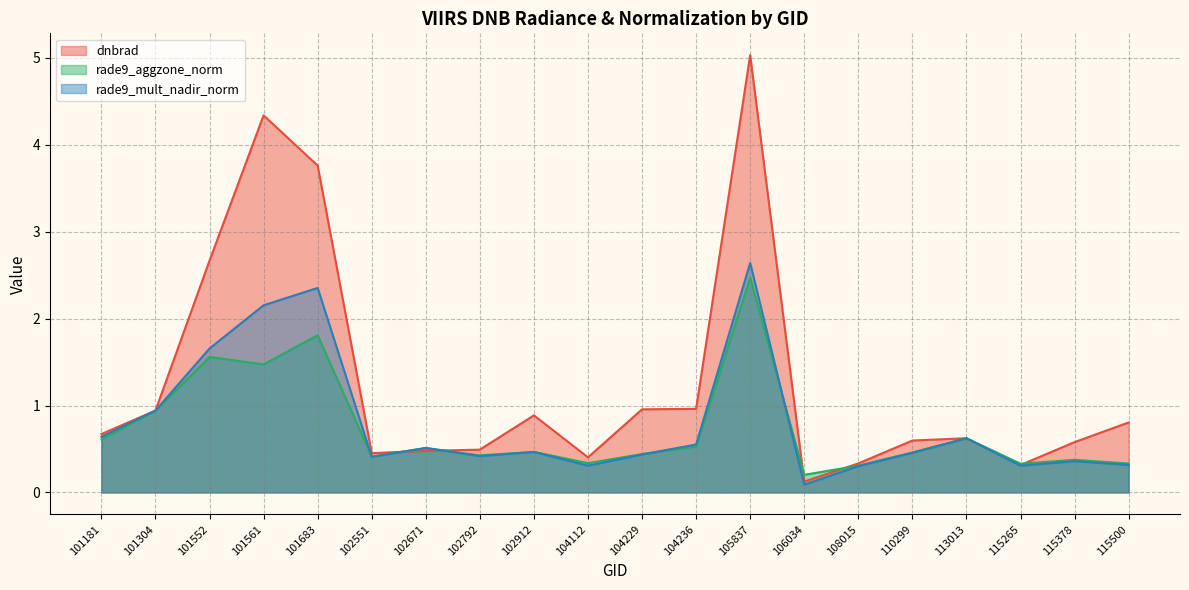

Reading right to left, what are all the values shown in this chart?

dnbrad: 0.8	0.6	0.3	0.6	0.6	0.3	0.1	5.0	1.0	1.0	0.4	0.9	0.5	0.5	0.5	3.8	4.3	2.7	0.9	0.7
rade9_aggzone_norm: 0.3	0.4	0.3	0.6	0.5	0.3	0.2	2.5	0.5	0.4	0.3	0.5	0.4	0.5	0.4	1.8	1.5	1.6	0.9	0.6
rade9_mult_nadir_norm: 0.3	0.4	0.3	0.6	0.5	0.3	0.1	2.6	0.6	0.4	0.3	0.5	0.4	0.5	0.4	2.4	2.2	1.7	0.9	0.6